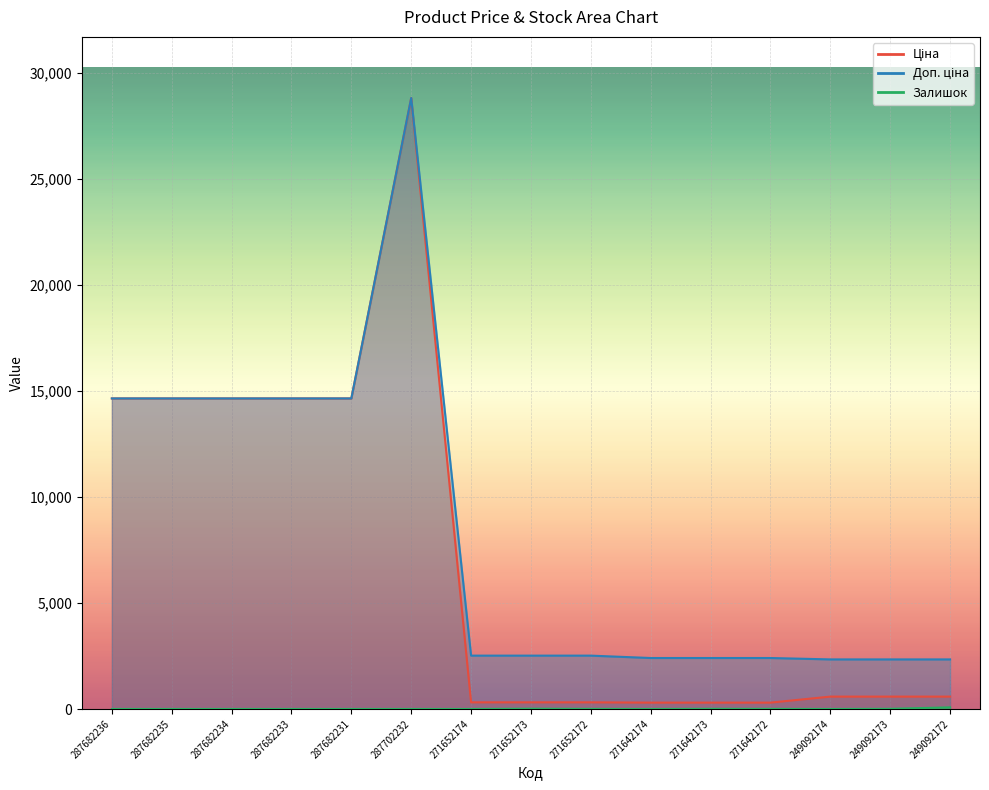

What is the greatest value displayed?

28821.8